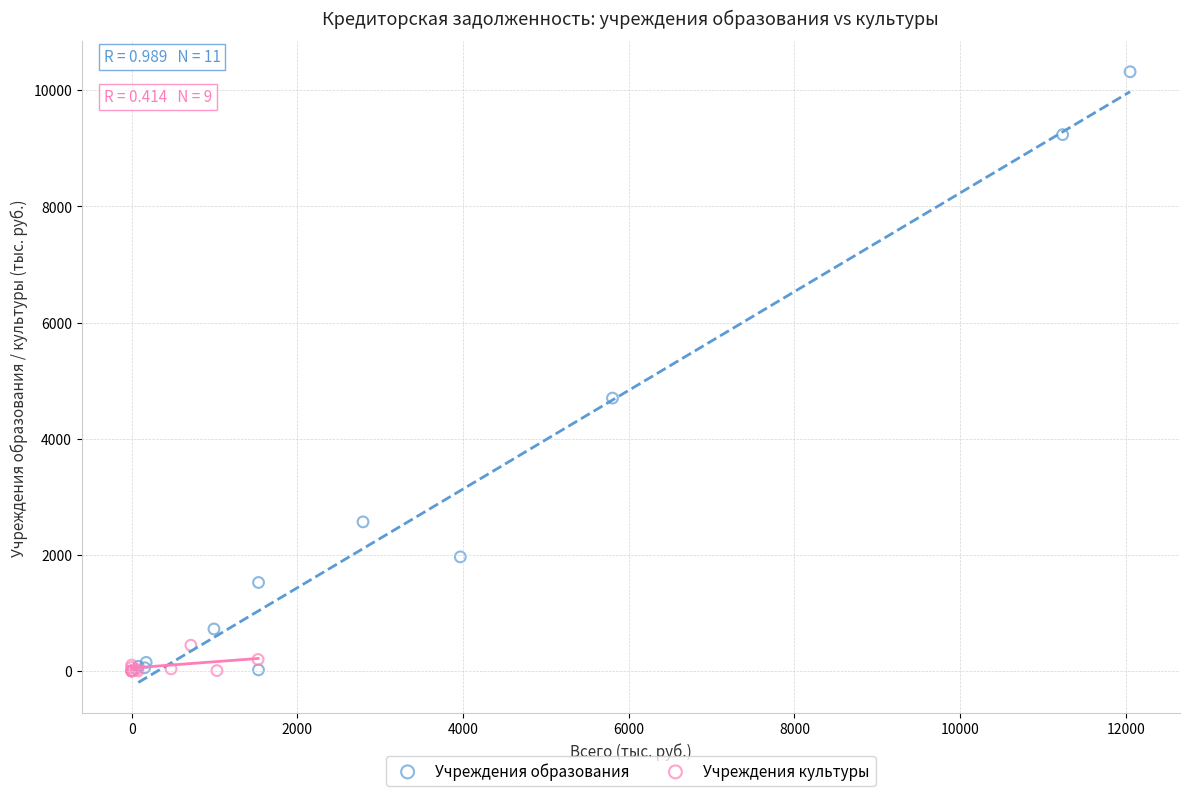

What are all the series names shown in the legend?

Учреждения образования, Учреждения культуры